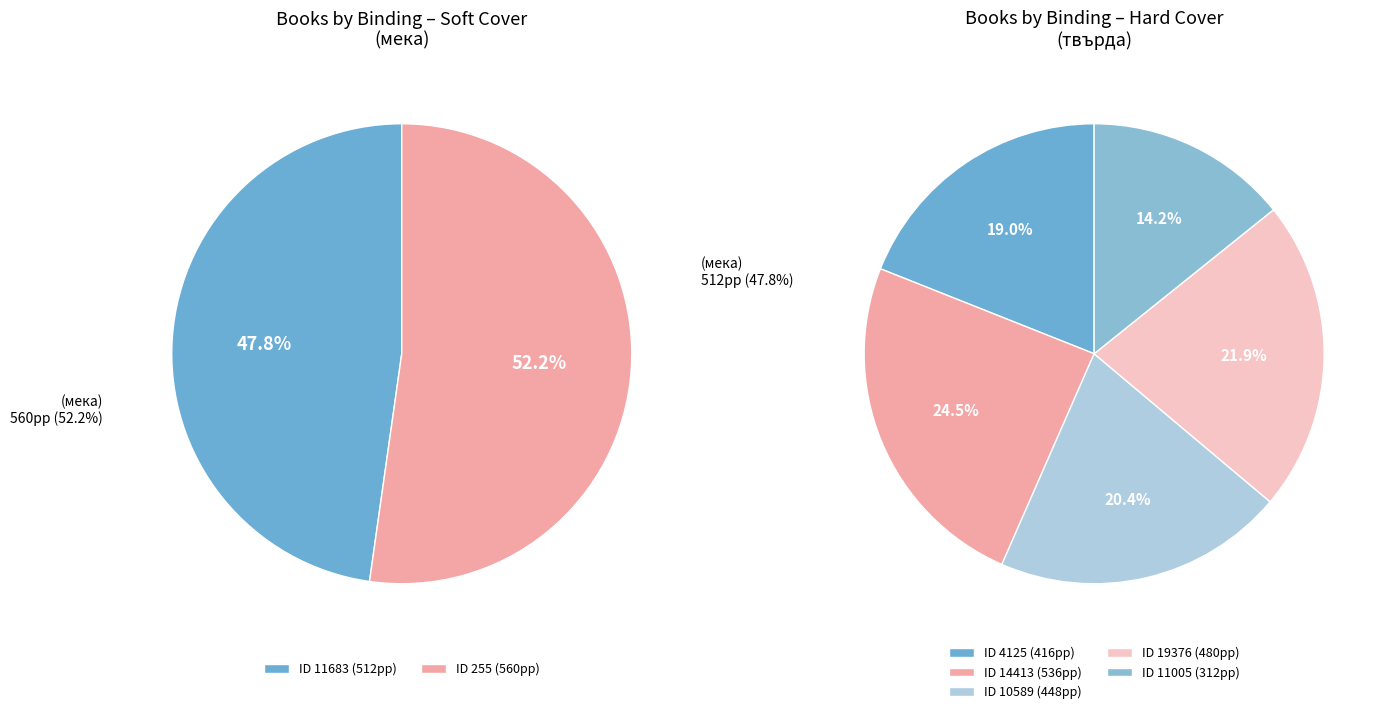

Combined, do 11005 and 4125 account for over 50%?

No